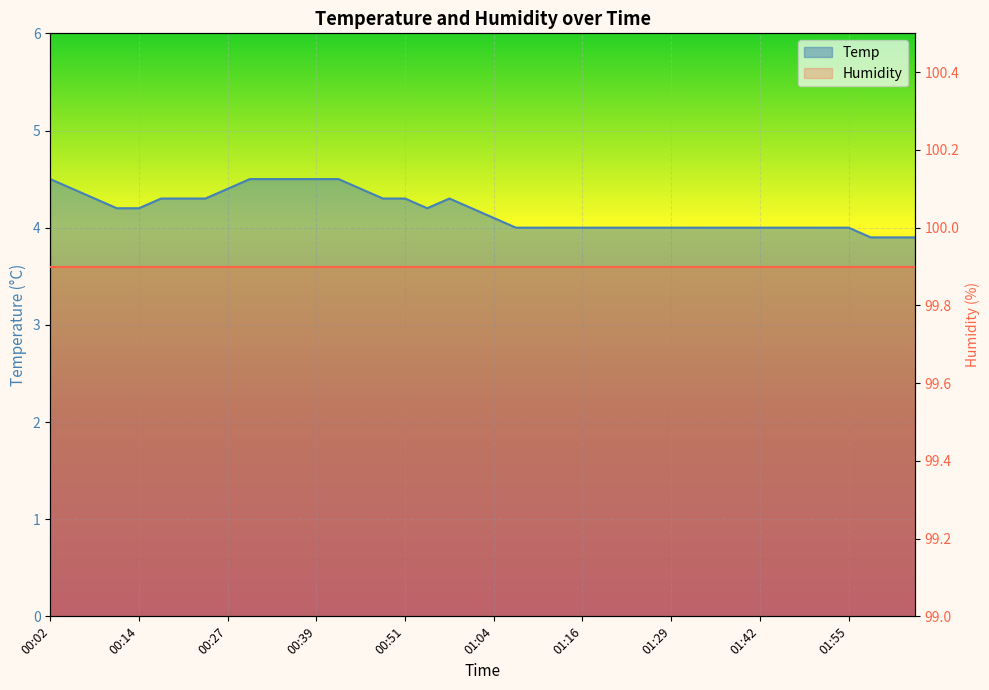

What is the ratio of the value at 01:16 to the value at 00:30?

0.9